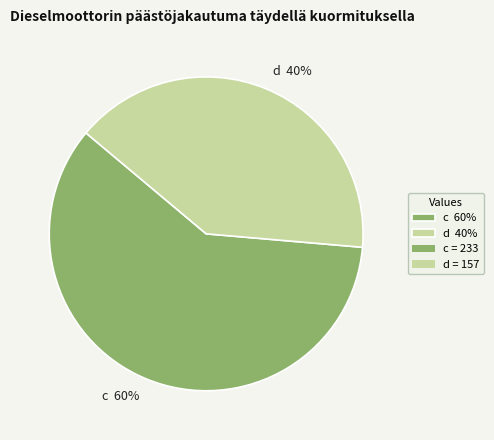

To the nearest percent, what is the average slice percentage?

50%